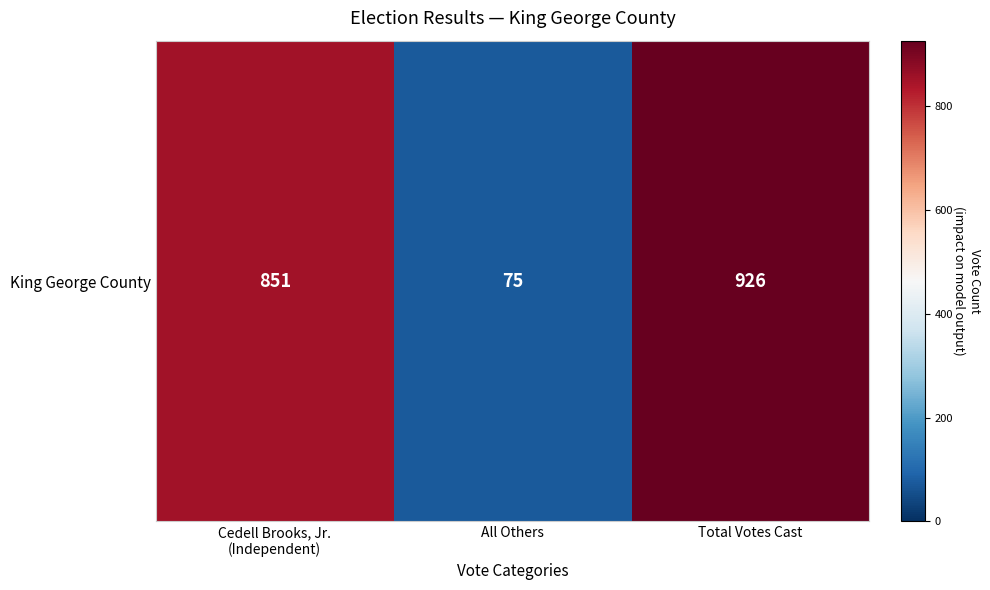

How many values are below 851?

1